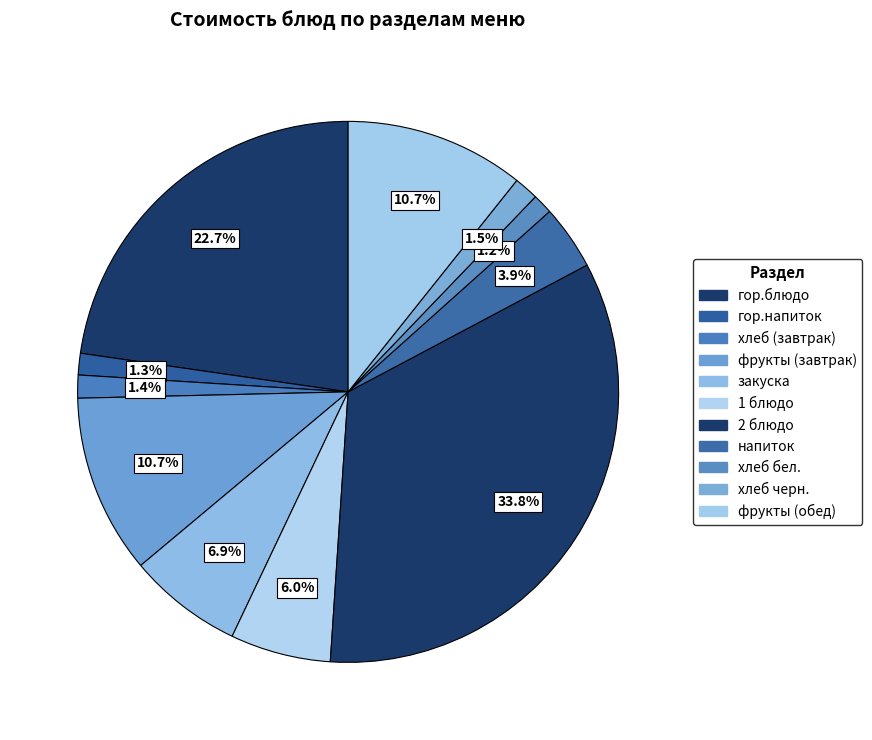

Is it true that 2 блюдо is 48% of the pie?

False